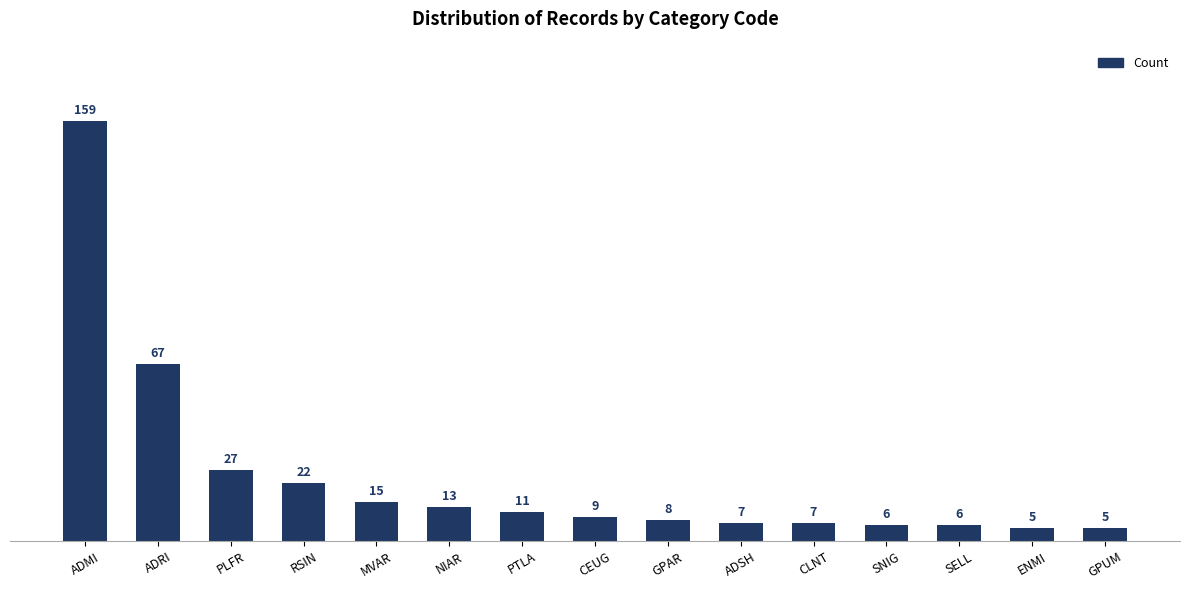

At which label is the value closest to 82?

ADRI